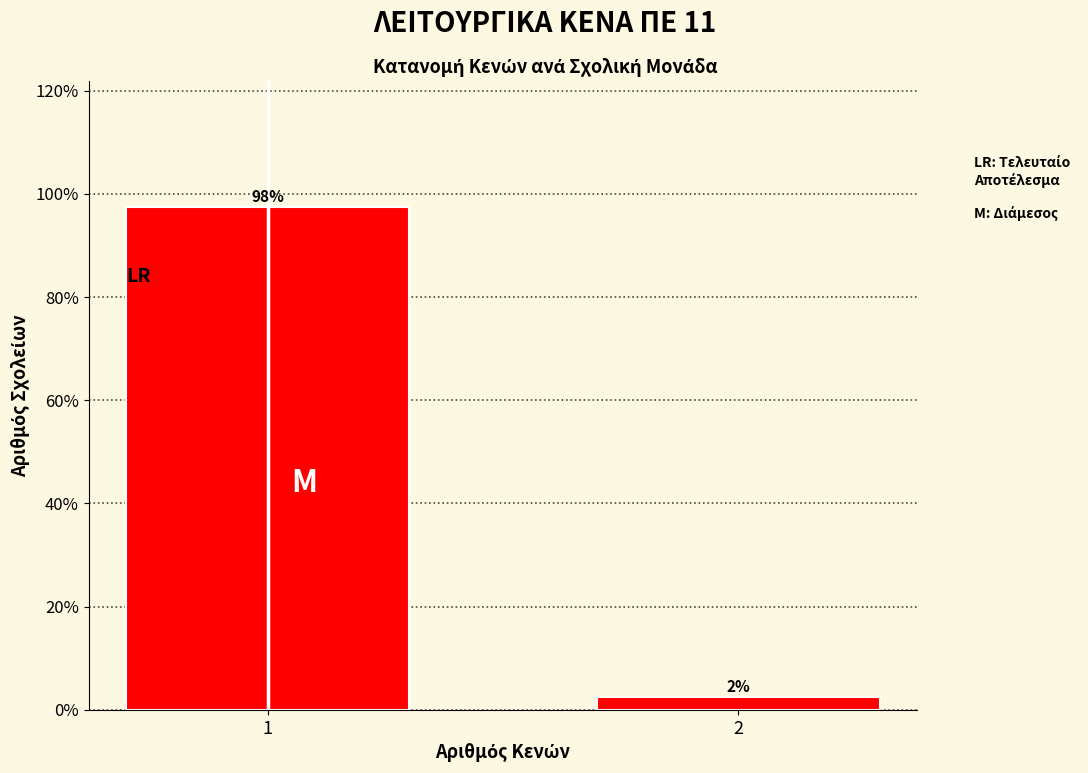

Does the chart contain any negative values?

No